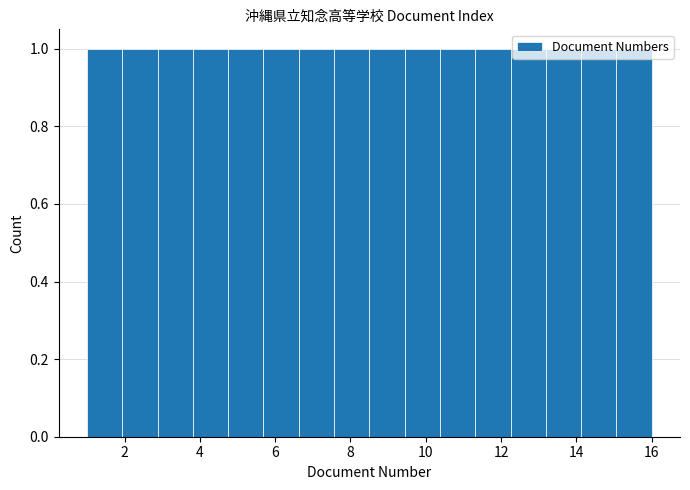

How tall is the bar that spans 4.8 to 5.6 on the x-axis? Neither the bar edges nor the heights are printed on the chart, so give them approximately, as read against the axes.

1